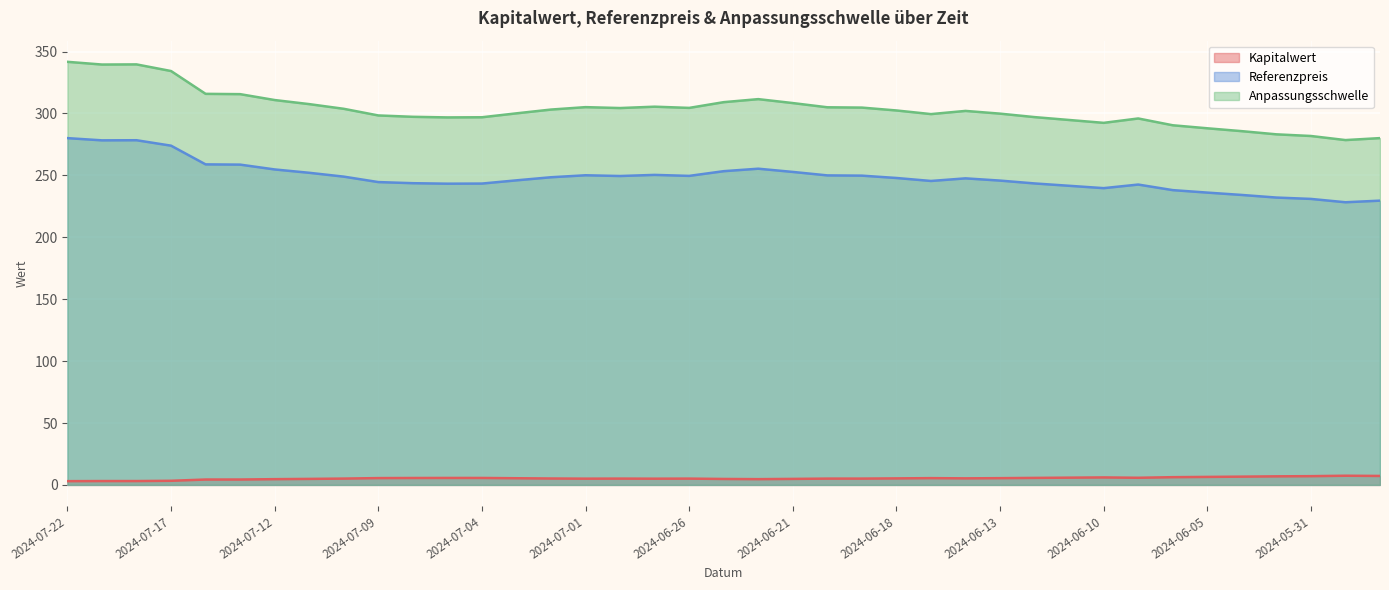

At which category is the sum across all series the highest?

2024-07-22